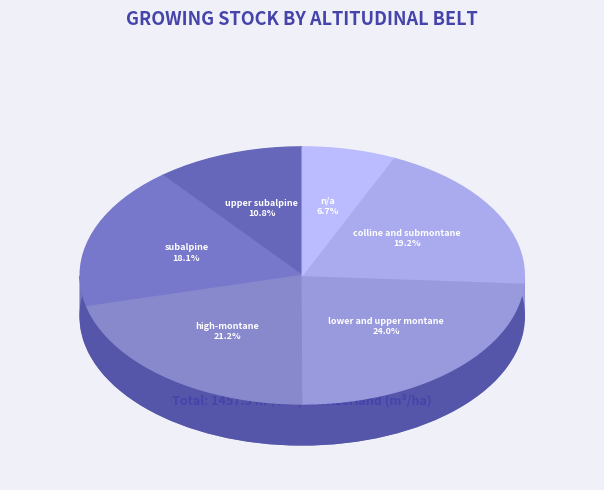

What portion of the pie excludes n/a?

93.3%